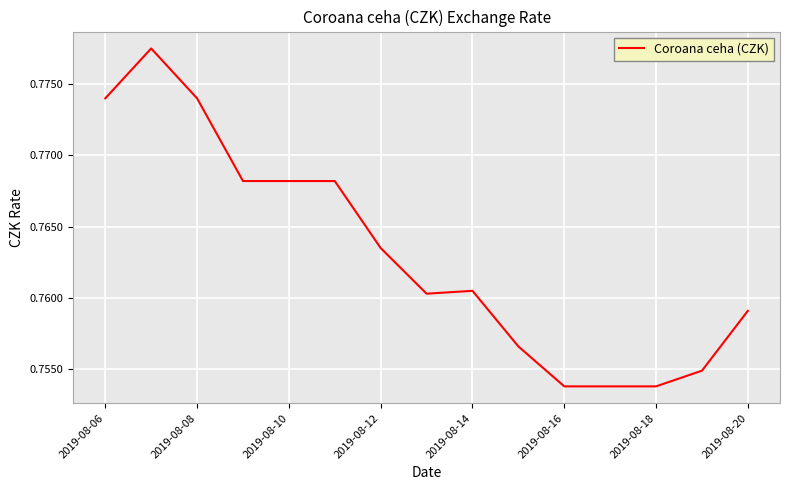

How many values are between 0 and 1?

15